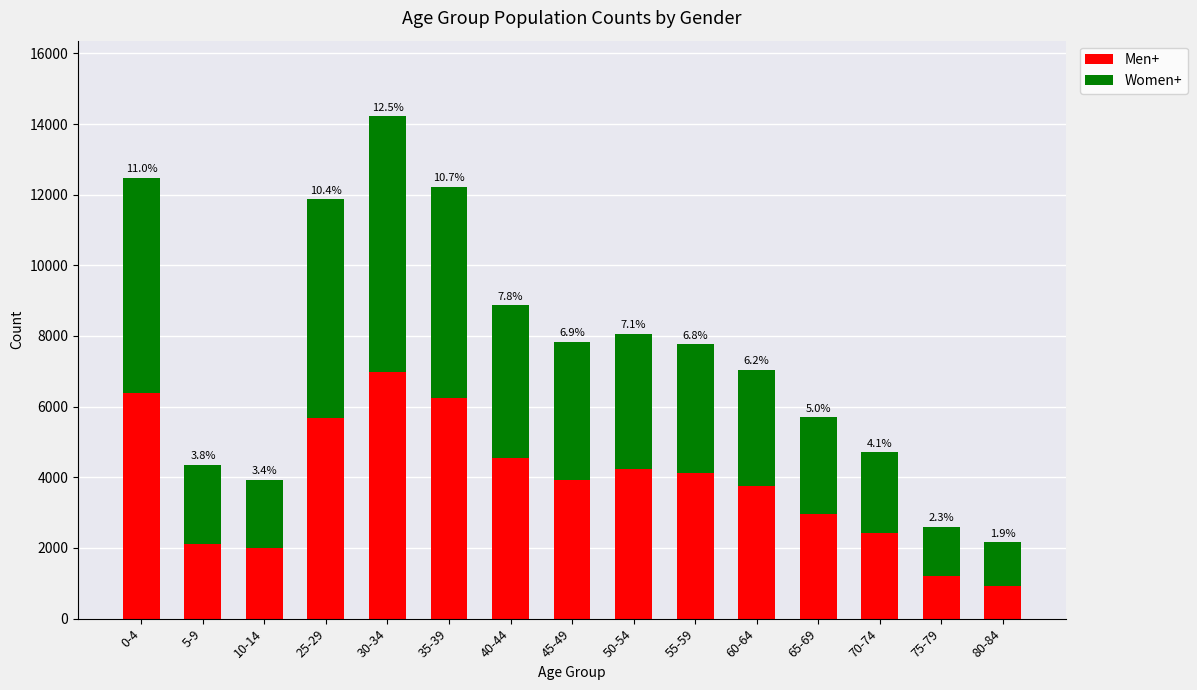

What is the sum of all Women+ values?

56340